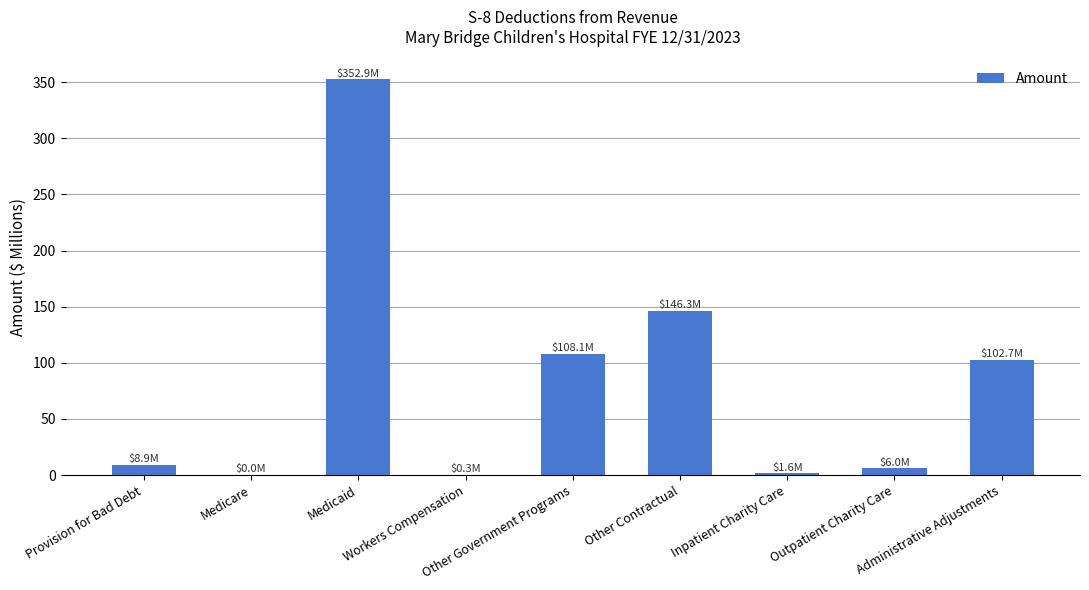

What is the sum of all values?

726.8